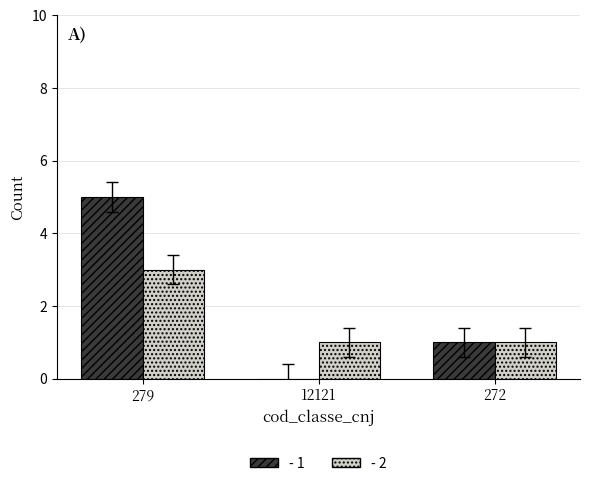

What is the greatest value displayed?

5